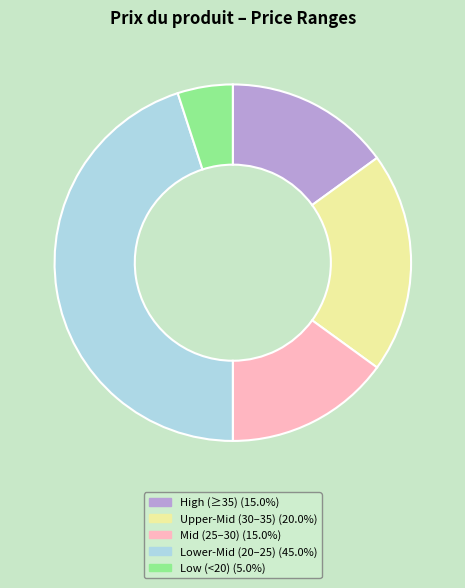

Does any single category account for the majority?

No